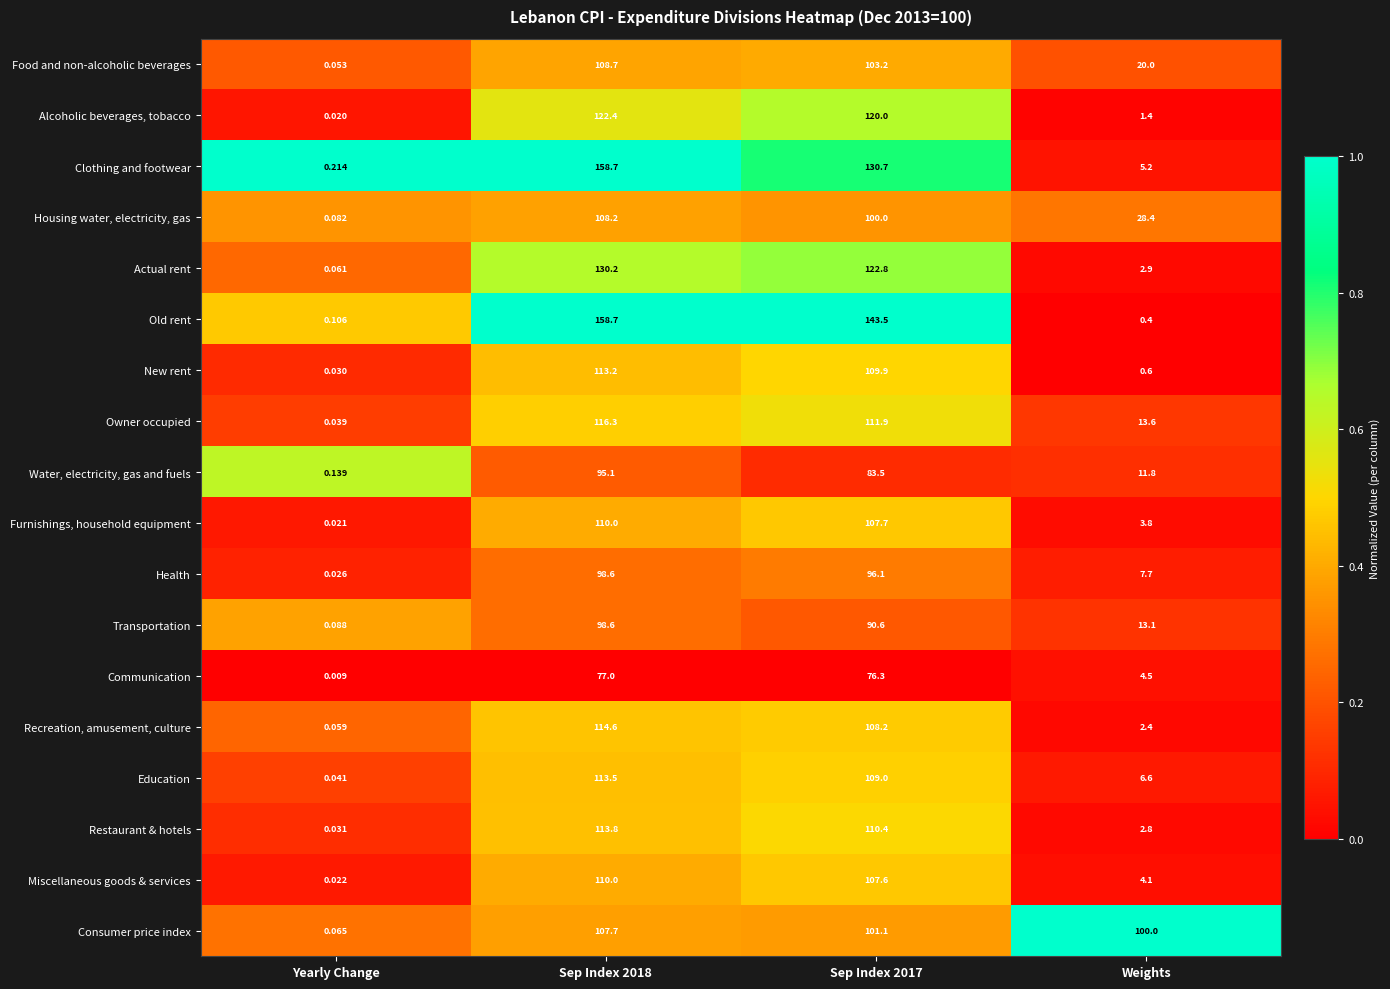

At Yearly Change, list the series in order from smallest to largest.

Communication, Alcoholic beverages, tobacco, Furnishings, household equipment, Miscellaneous goods & services, Health, New rent, Restaurant & hotels, Owner occupied, Education, Food and non-alcoholic beverages, Recreation, amusement, culture, Actual rent, Consumer price index, Housing water, electricity, gas, Transportation, Old rent, Water, electricity, gas and fuels, Clothing and footwear